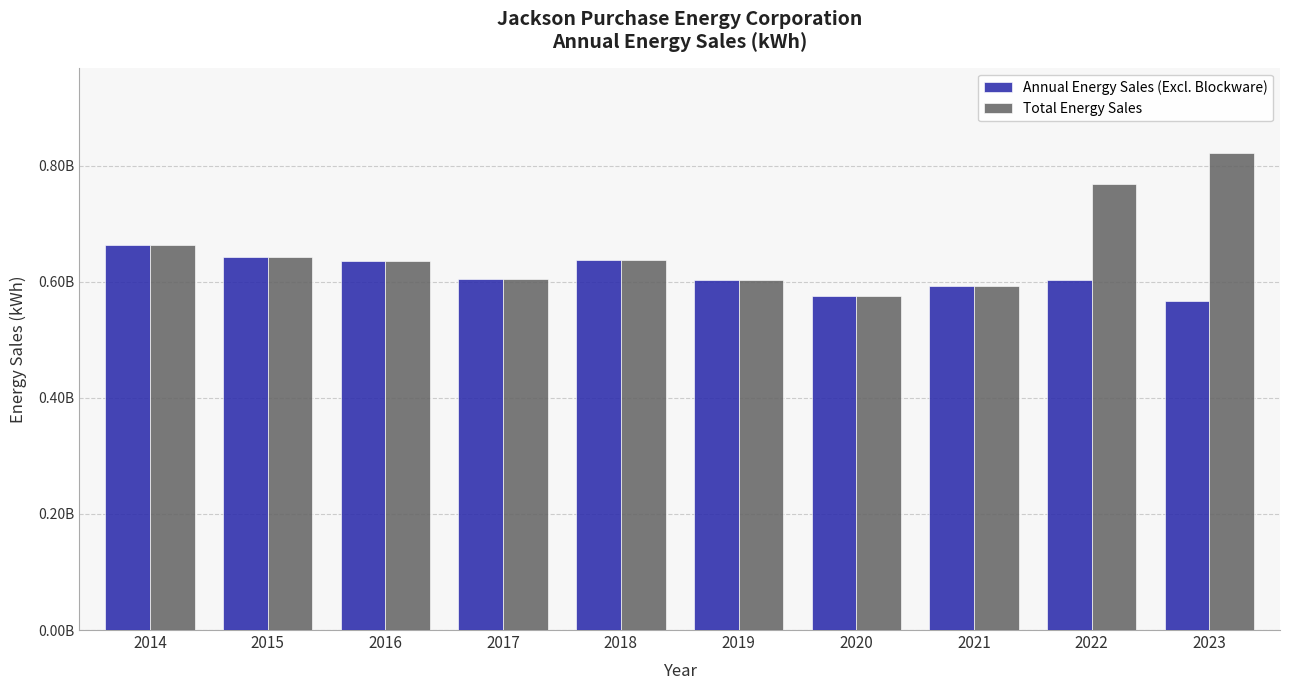

Does the chart contain stacked bars?

No